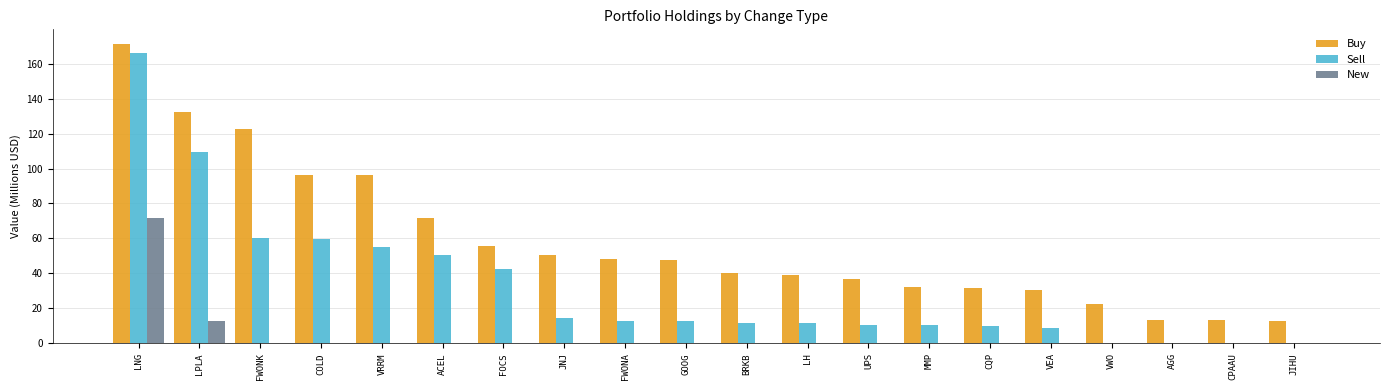

What is the maximum value shown in the chart?

171.0